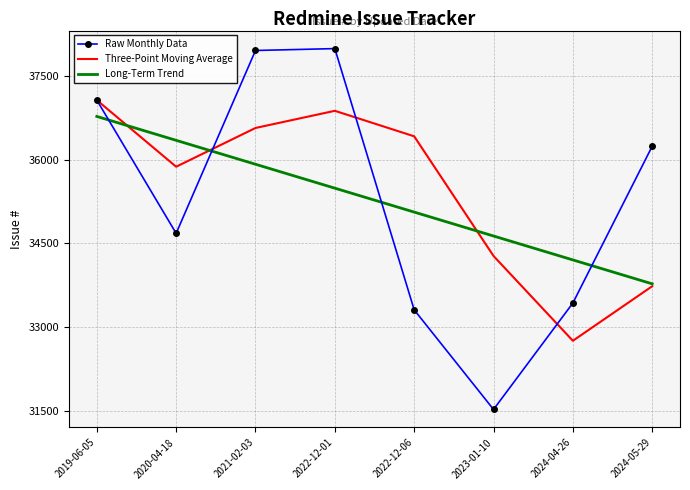

In Raw Monthly Data, how many points are lower than both neighbors (excluding endpoints)?

2